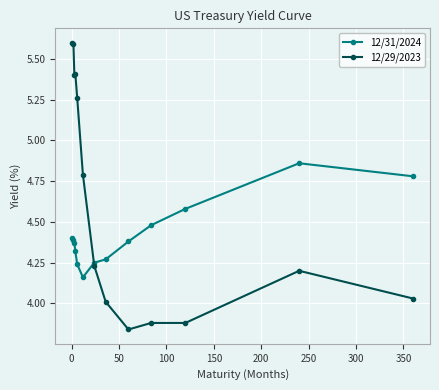

Which series has the largest range (max minus min)?

12/29/2023